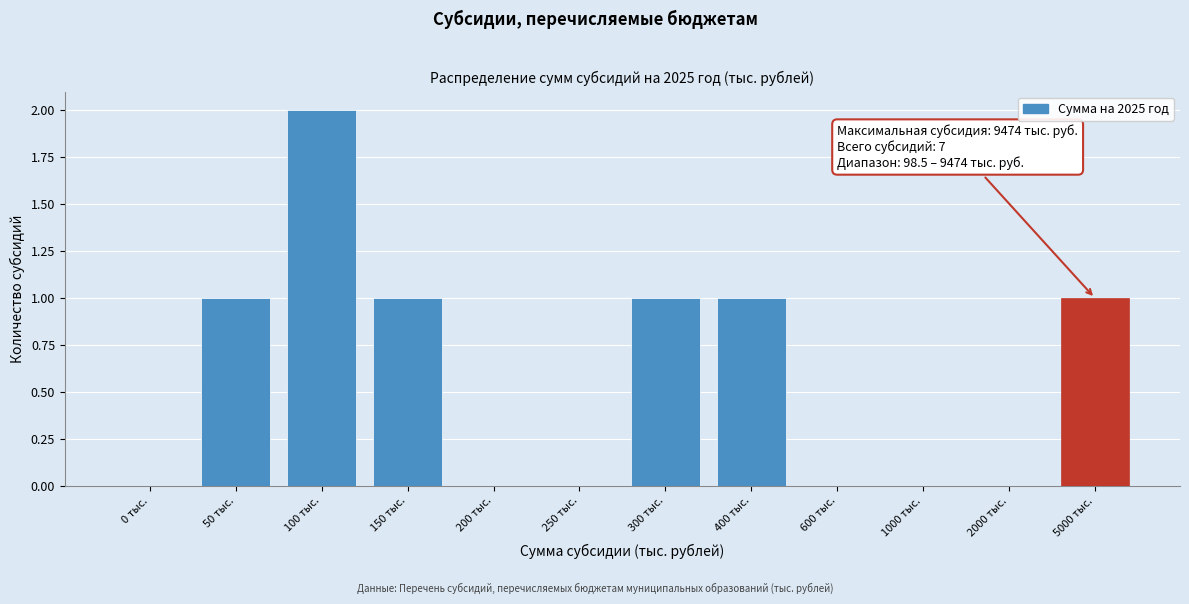

Reading left to right, transcribe all the data shown in this chart.

0 тыс.=0	50 тыс.=1	100 тыс.=2	150 тыс.=1	200 тыс.=0	250 тыс.=0	300 тыс.=1	400 тыс.=1	600 тыс.=0	1000 тыс.=0	2000 тыс.=0	5000 тыс.=1